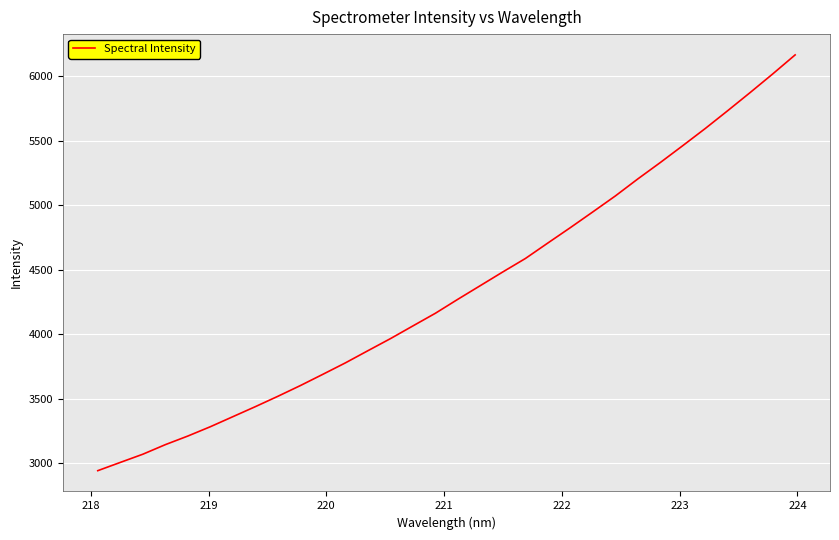

Count the number of categories in the chart.

32